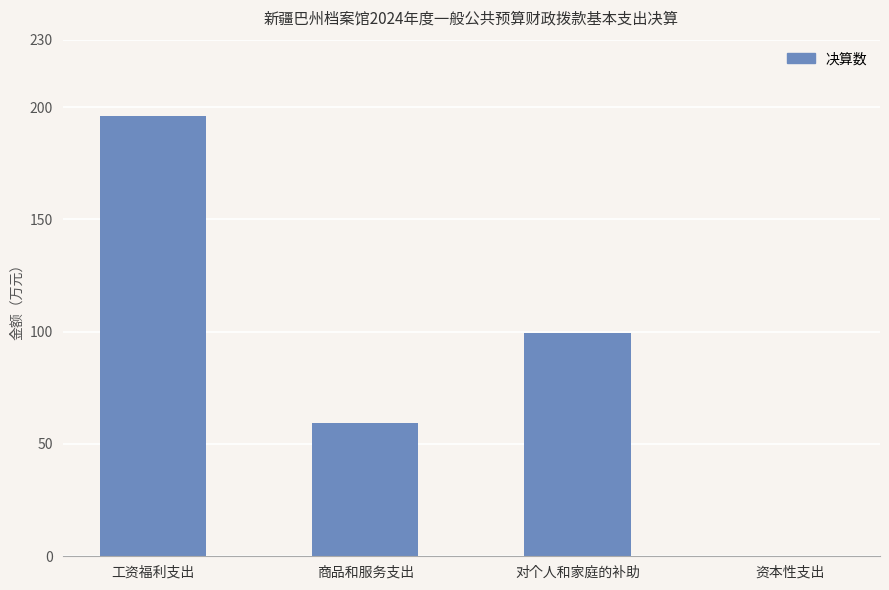

Read the value at 工资福利支出.

195.8